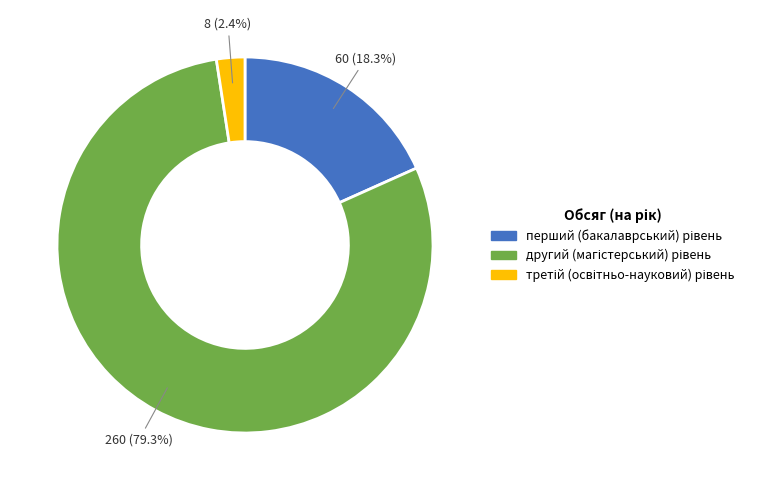

Is there any slice that represents more than half of the pie?

Yes